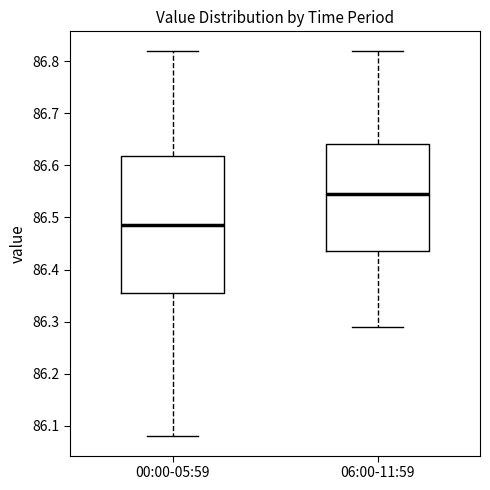

Which box's median line is the lowest?

00:00-05:59